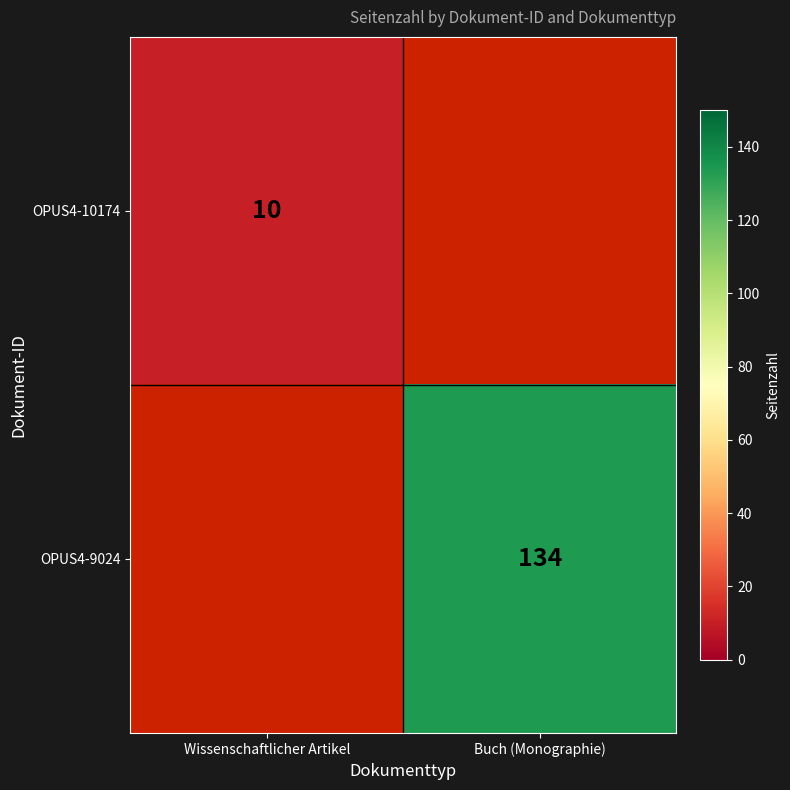

Is the value of OPUS4-10174 at Wissenschaftlicher Artikel greater than the value of OPUS4-9024 at Buch (Monographie)?

No